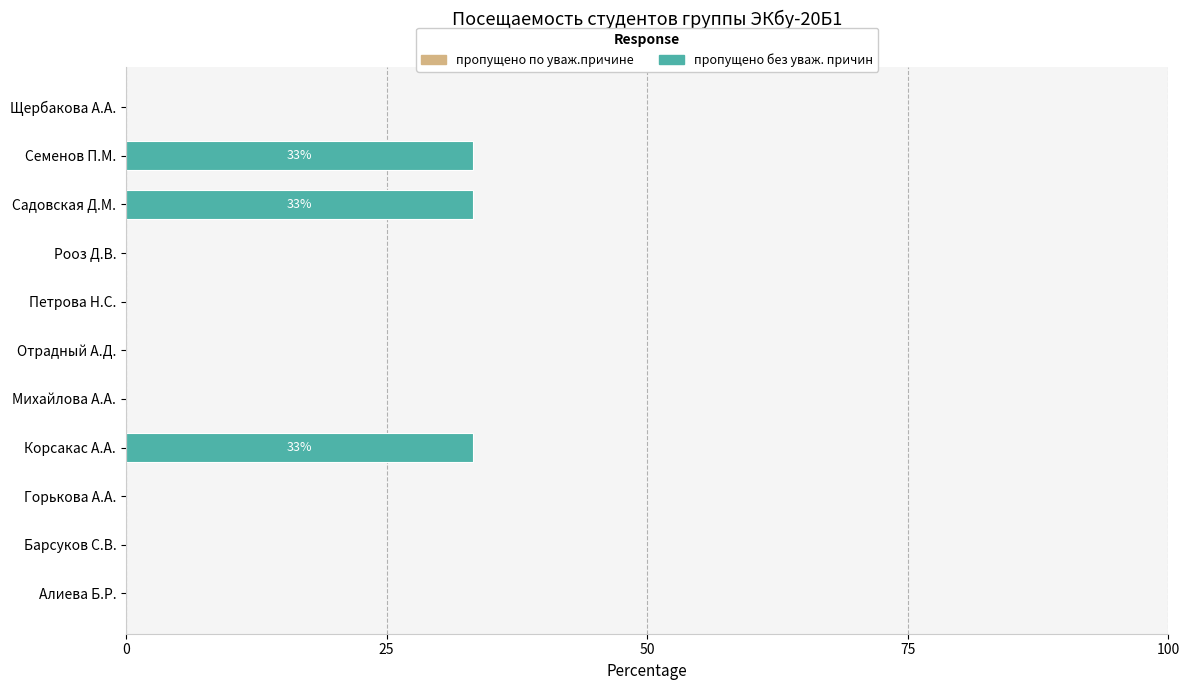

Reading top to bottom, list all the values displayed in this chart.

Щербакова А.А.=0.0	Семенов П.М.=33.3	Садовская Д.М.=33.3	Рооз Д.В.=0.0	Петрова Н.С.=0.0	Отрадный А.Д.=0.0	Михайлова А.А.=0.0	Корсакас А.А.=33.3	Горькова А.А.=0.0	Барсуков С.В.=0.0	Алиева Б.Р.=0.0